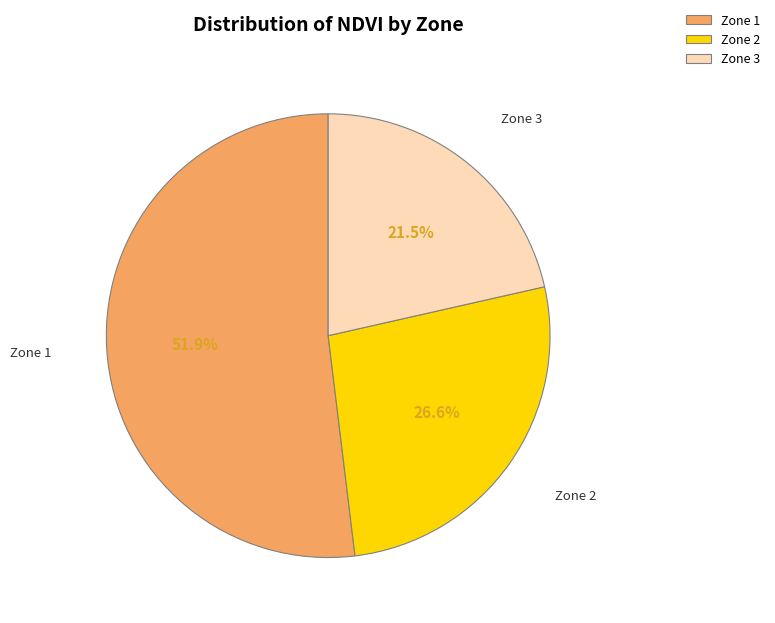

To the nearest percent, what is the difference between the largest and smallest slice percentages?

30%